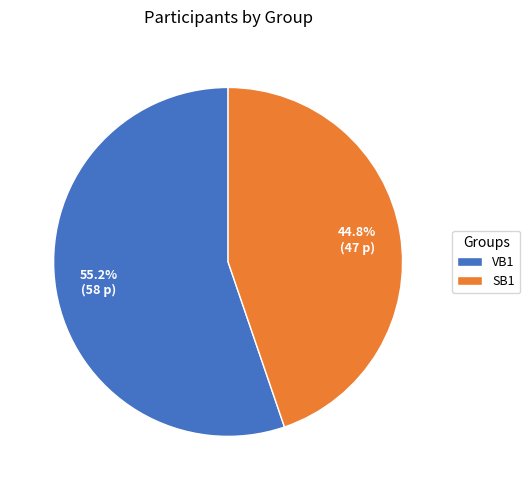

Approximately how many times larger is the value at VB1 compared to SB1?

1.2